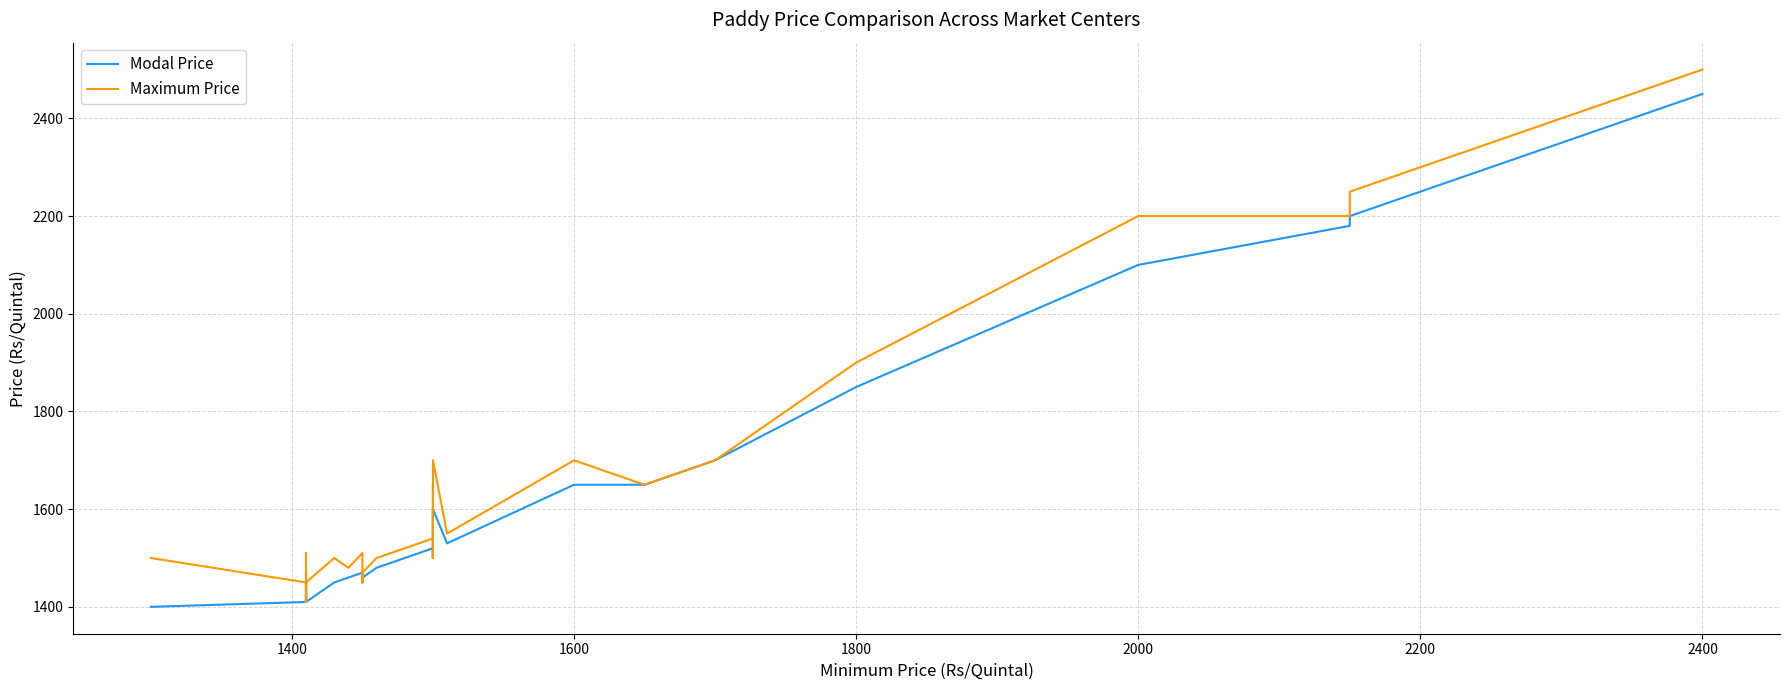

The Modal Price series shows 435 at 2000. True or false?

False